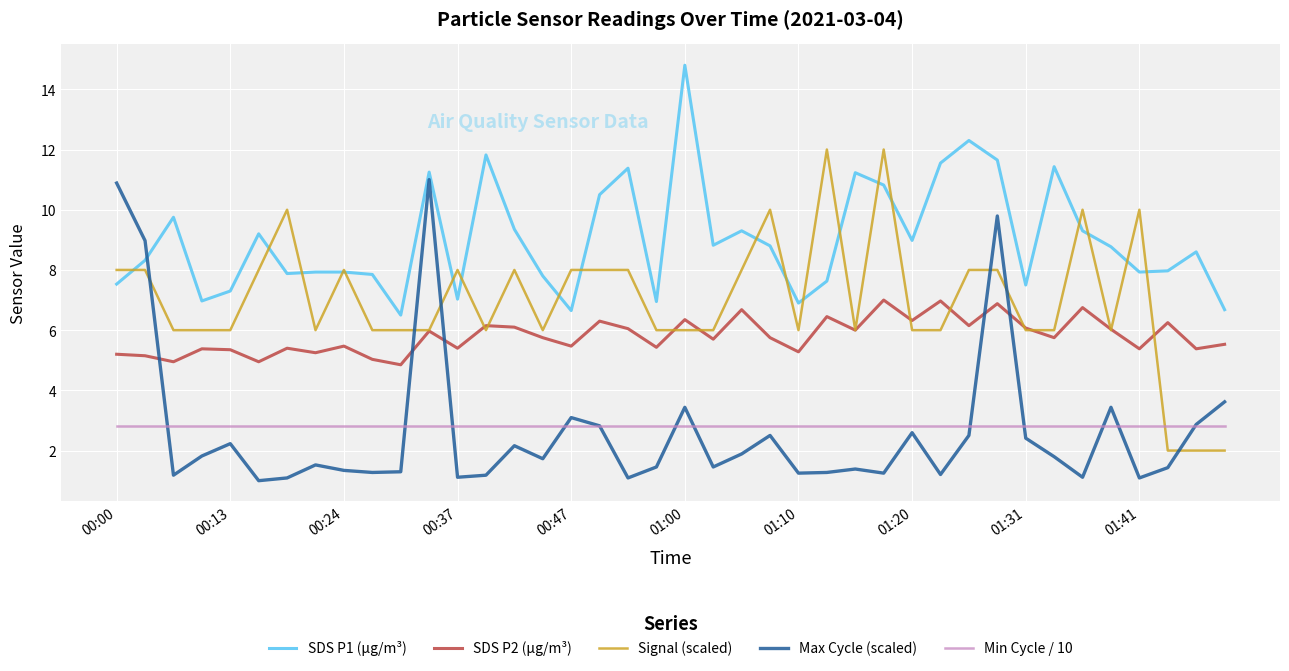

What is the difference between the maximum and second lowest values in the Max Cycle (scaled) series?

9.9